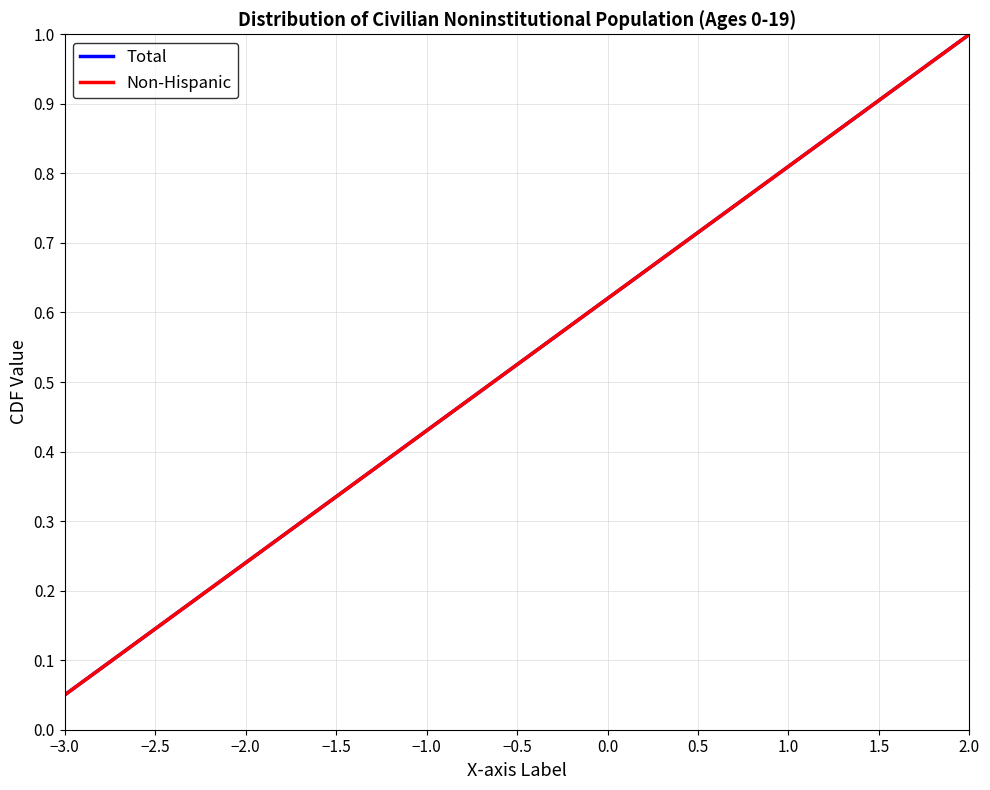

What is the label of the 4th point from the left?

−1.5